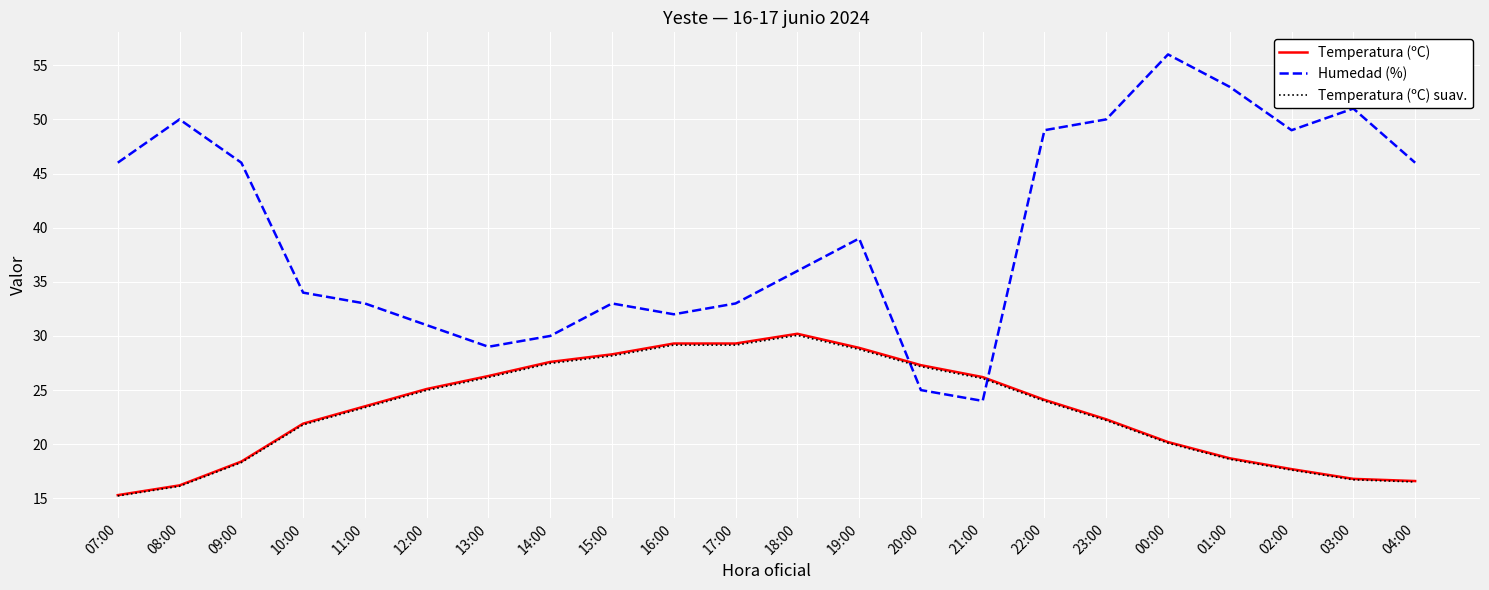

Is the value of Temperatura (ºC) at 10:00 greater than the value of Temperatura (ºC) suav. at 08:00?

Yes